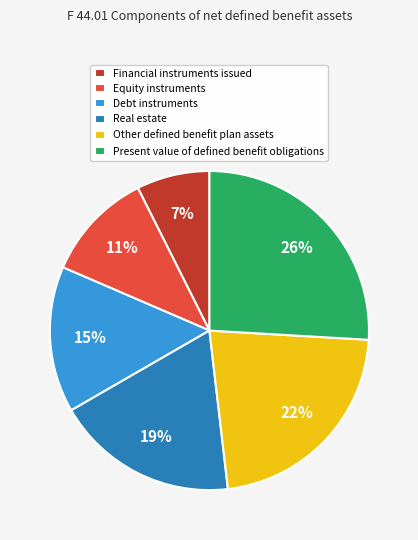

How many segments does this pie chart have?

6